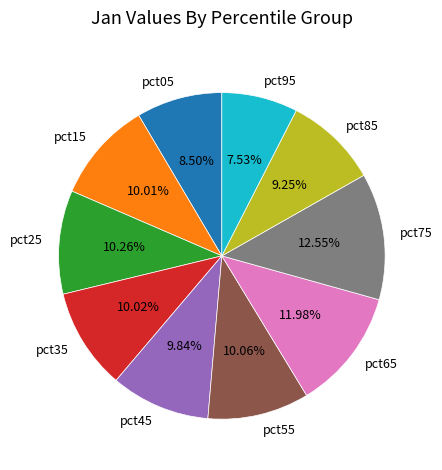

Between pct45 and pct05, which is larger?

pct45